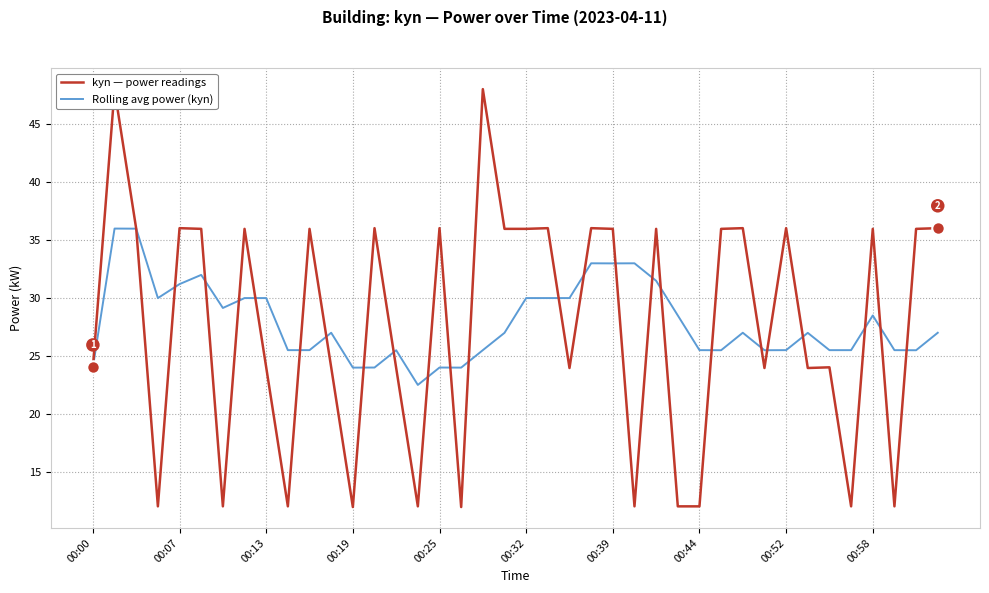

Which series ends up on top after the final intersection of kyn — power readings and Rolling avg power (kyn)?

kyn — power readings